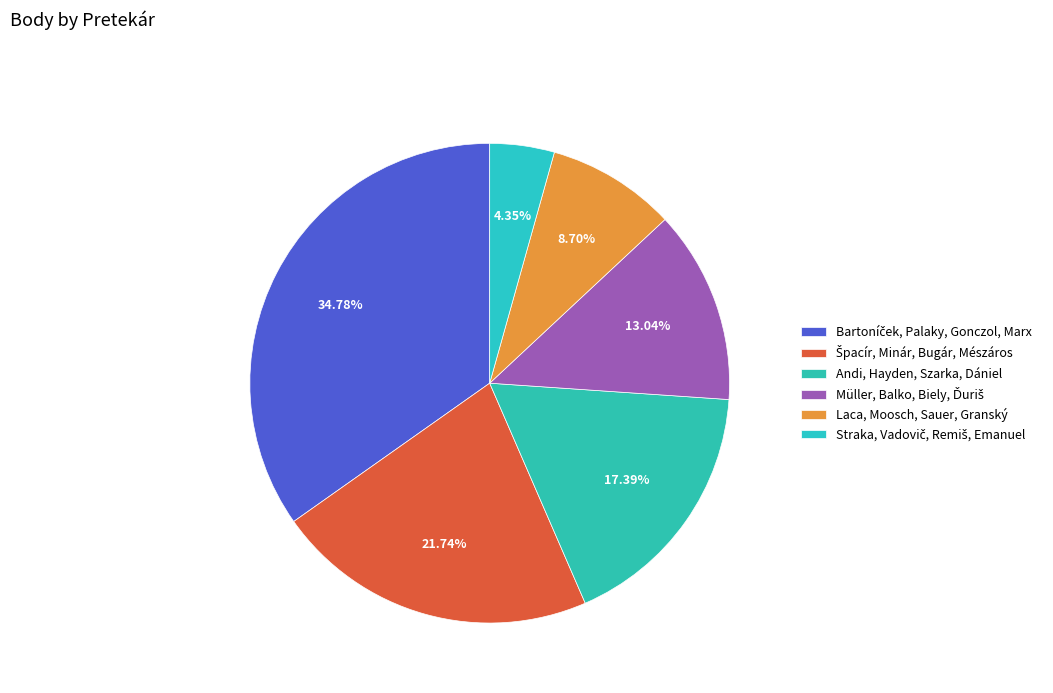

Is Müller, Balko, Biely, Ďuriš the majority of the pie?

No